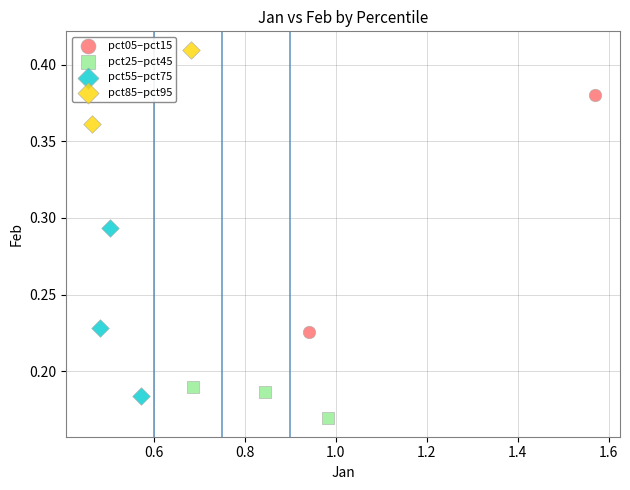

Which series contains the highest Y value?

pct85–pct95